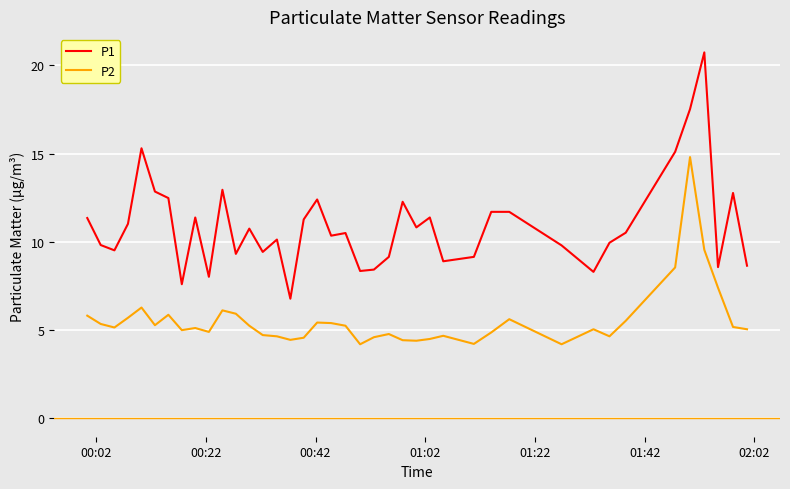

Which series has the largest range (max minus min)?

P1